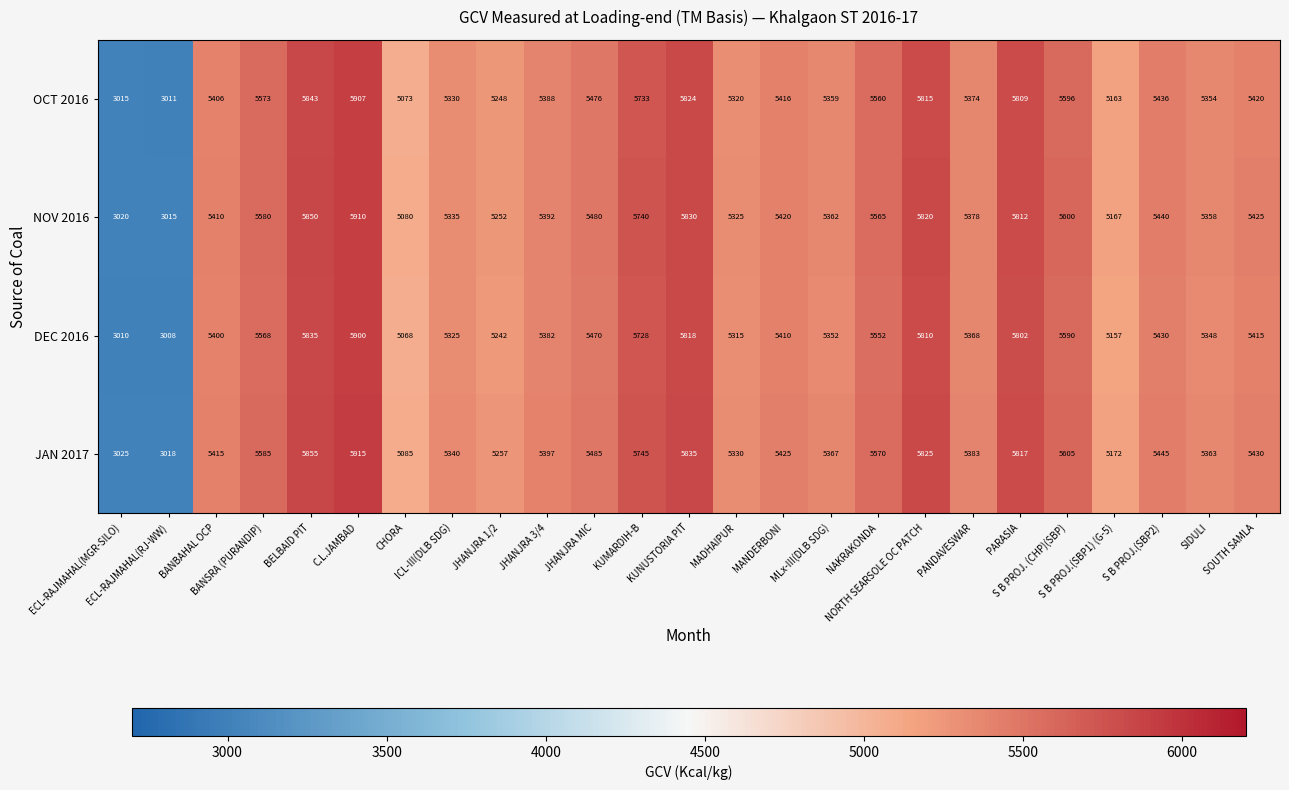

What is the difference between the maximum and minimum values in the JAN 2017 series?

2897